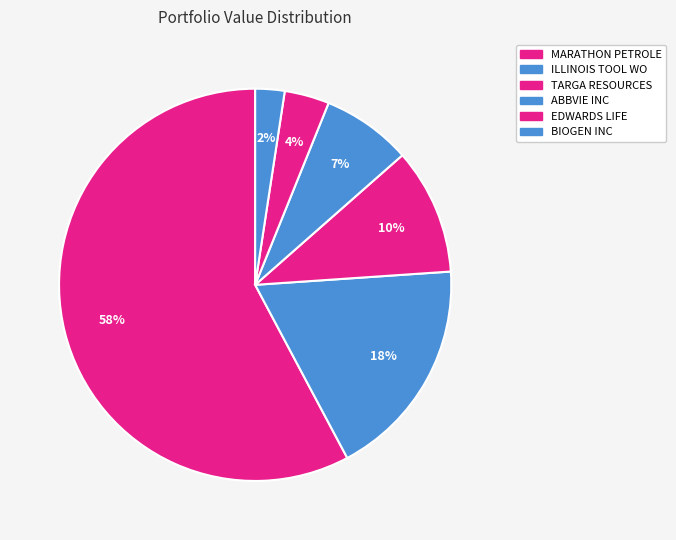

The ILLINOIS TOOL WO slice represents 18% of the pie. True or false?

True